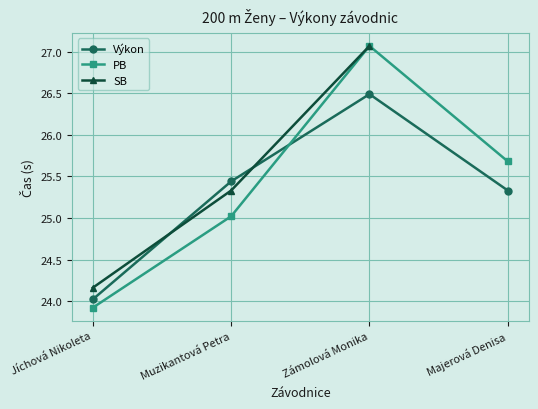

True or false: PB and SB cross at least once.

False